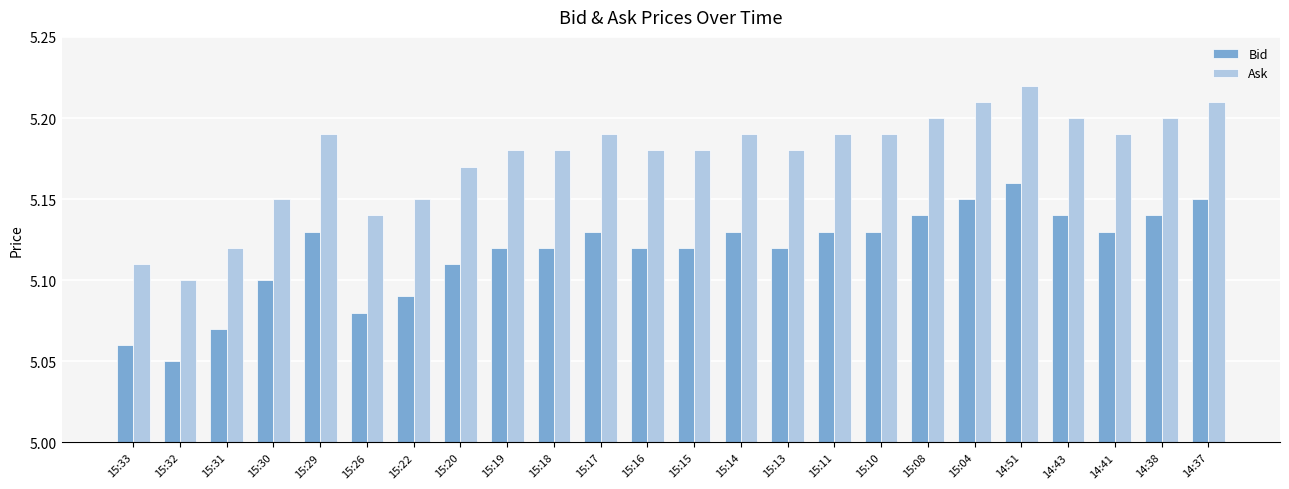

Is it true that Bid equals 5.1 at 15:18?

True